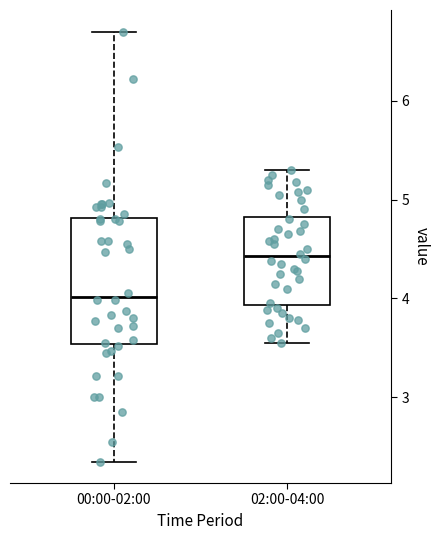

Reading left to right, read every box against the y-axis: the position of its median line, the range the box covers, and the ends of its whiskers. The values are not printed on the chart, so give them approximately, as read against the axis.

00:00-02:00: median 4.0, box 3.5 to 4.8, whiskers 2.4 to 6.7
02:00-04:00: median 4.4, box 3.9 to 4.8, whiskers 3.6 to 5.3